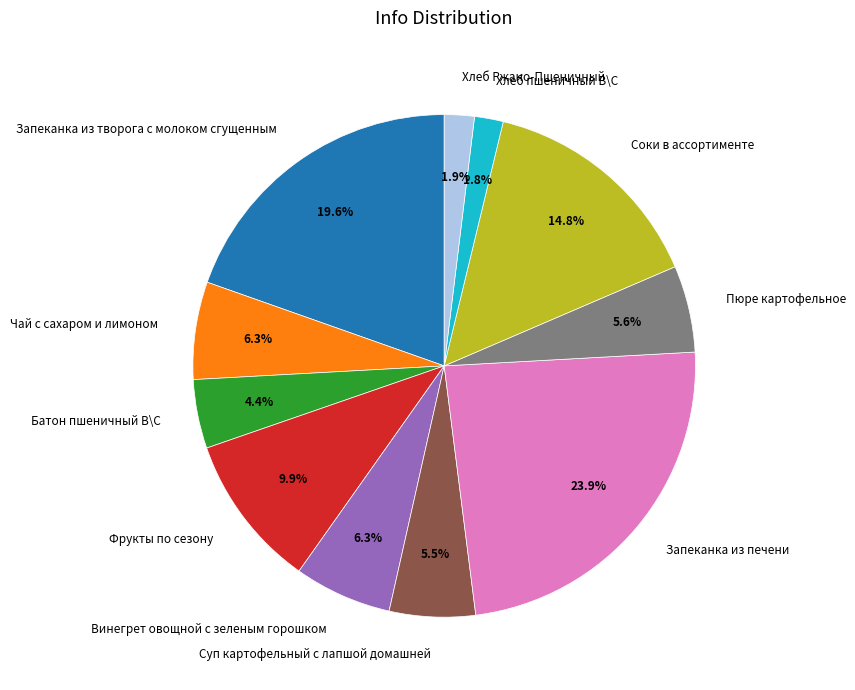

To the nearest percent, what portion does Фрукты по сезону represent?

10%